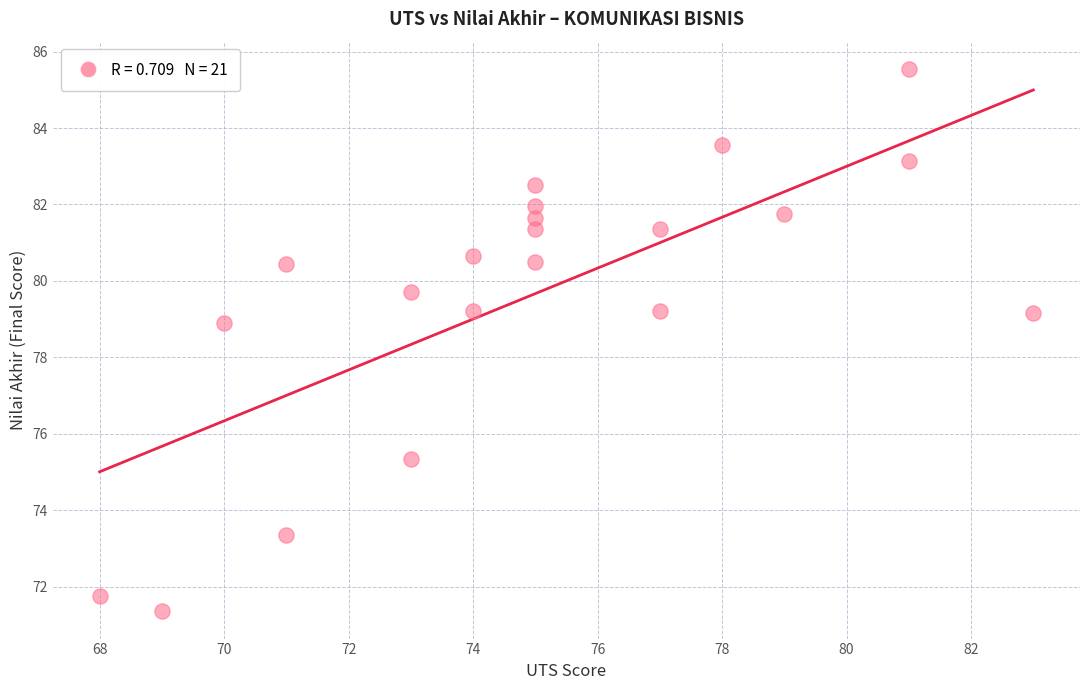

What is the range of X values (max minus min)?

15.0